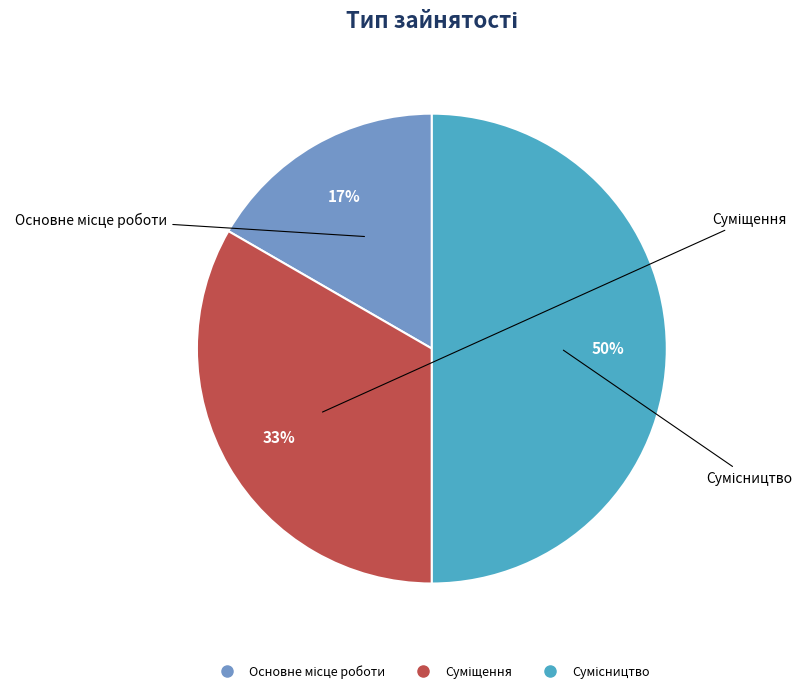

How many segments does this pie chart have?

3